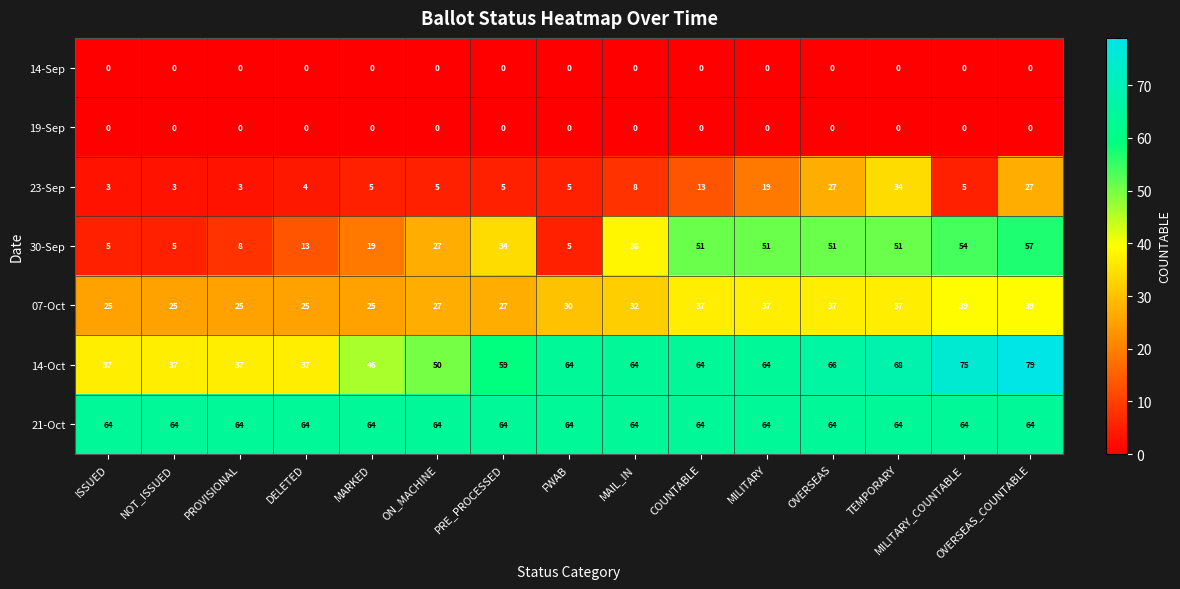

How many series are shown in this chart?

7